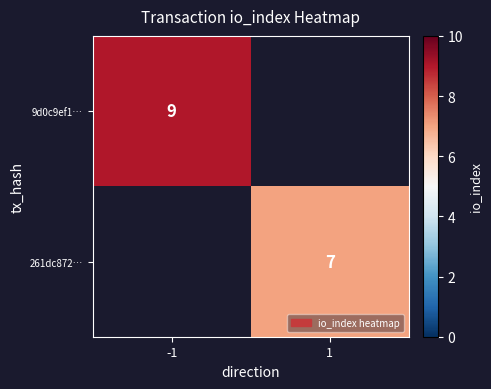

Is it true that 9d0c9ef1… equals 9 at -1?

True